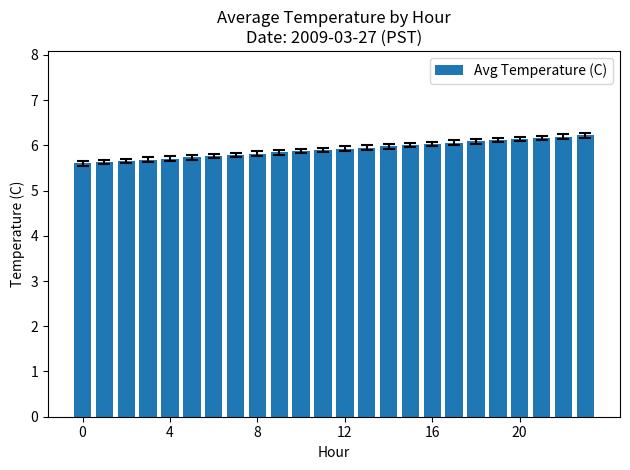

What is the value of the 10th bar from the left?

5.8